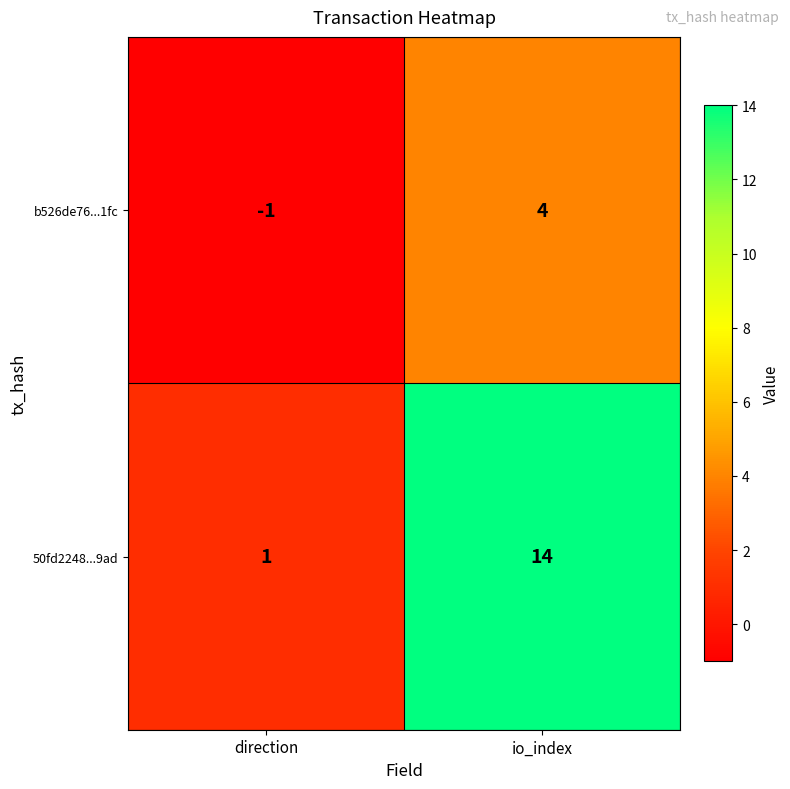

Reading left to right, transcribe all the data shown in this chart.

b526de76...1fc: direction=-1	io_index=4
50fd2248...9ad: direction=1	io_index=14